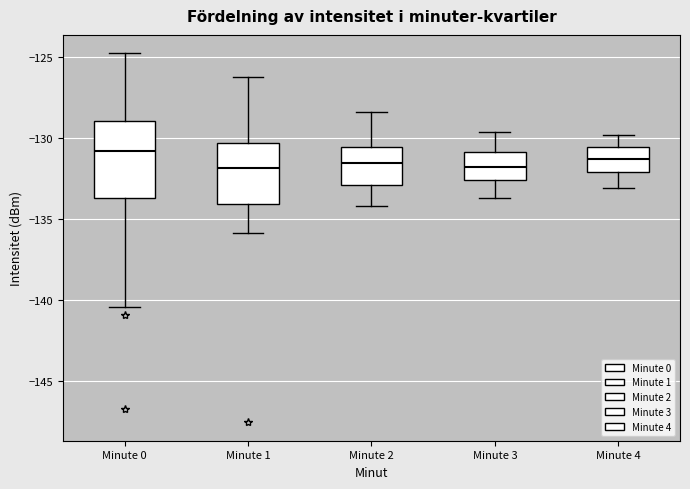

Reading left to right, transcribe this box plot: for each box, give where its median line is, the range the box spans, and where its two whiskers end, as read against the y-axis. The values are not printed on the chart, so give them approximately, as read against the axis.

Minute 0: median -131.0, box -133.5 to -129.0, whiskers -140.5 to -124.5
Minute 1: median -132.0, box -134.0 to -130.5, whiskers -136.0 to -126.0
Minute 2: median -131.5, box -133.0 to -130.5, whiskers -134.0 to -128.5
Minute 3: median -131.5, box -132.5 to -131.0, whiskers -133.5 to -129.5
Minute 4: median -131.0, box -132.0 to -130.5, whiskers -133.0 to -130.0